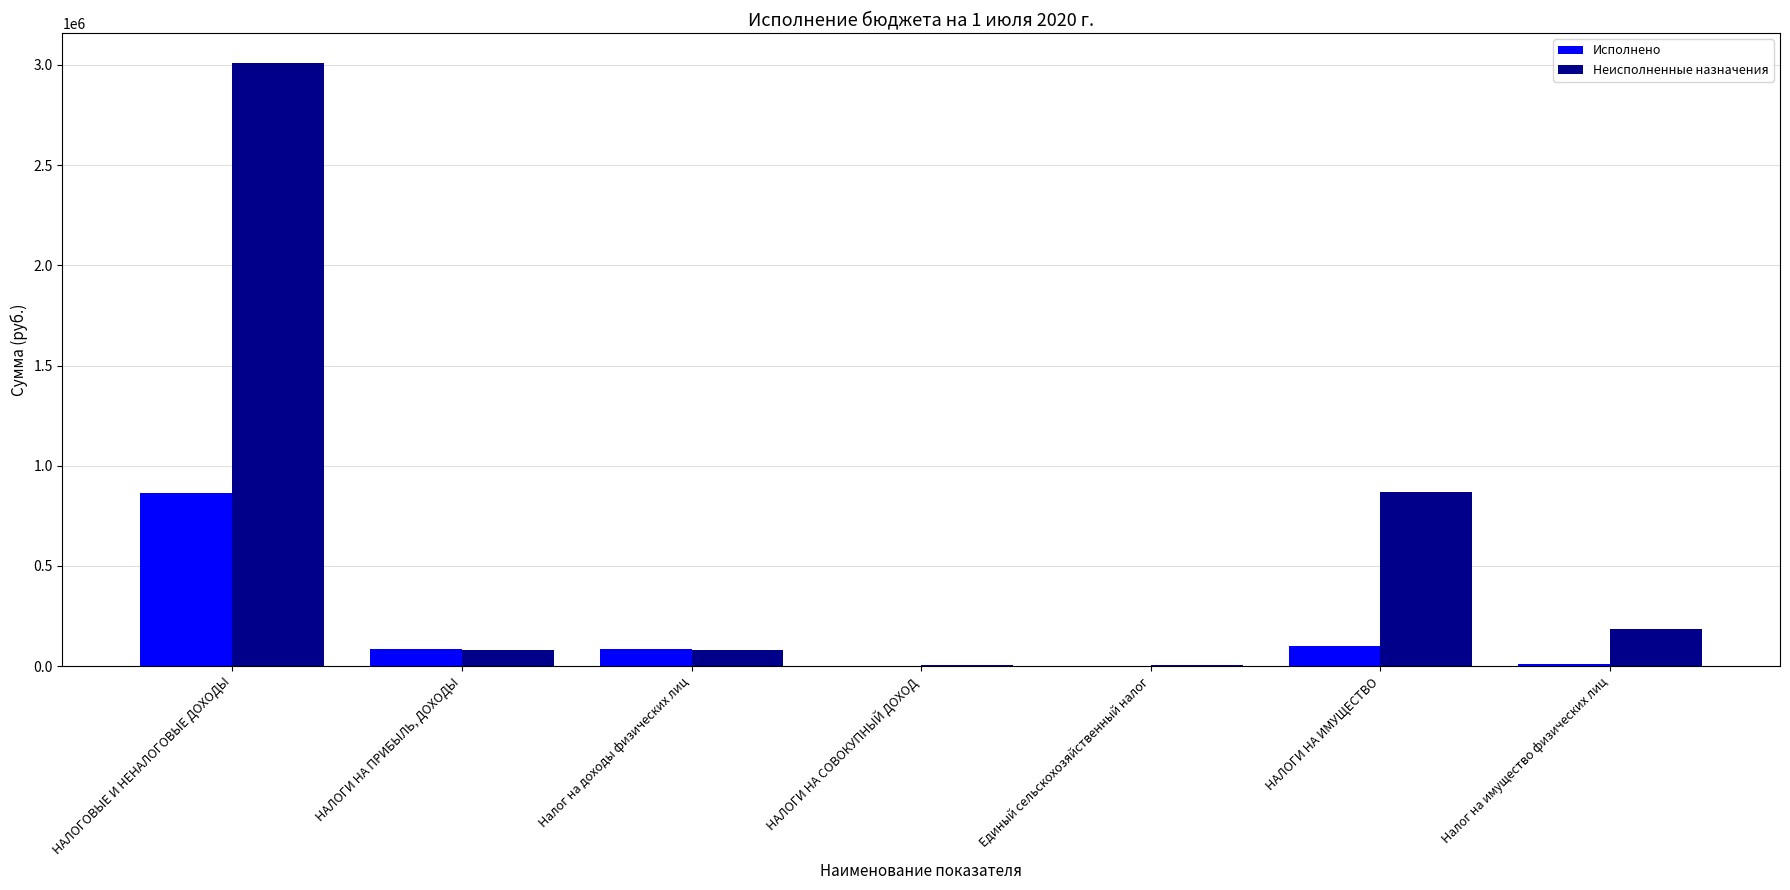

Is the value of Неисполненные назначения at НАЛОГИ НА ИМУЩЕСТВО greater than the value of Исполнено at Единый сельскохозяйственный налог?

Yes